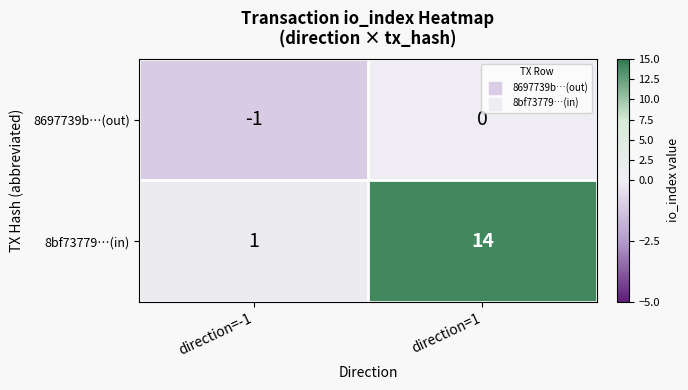

Between direction=-1 and direction=1, which series saw the biggest shift?

8bf73779…(in)